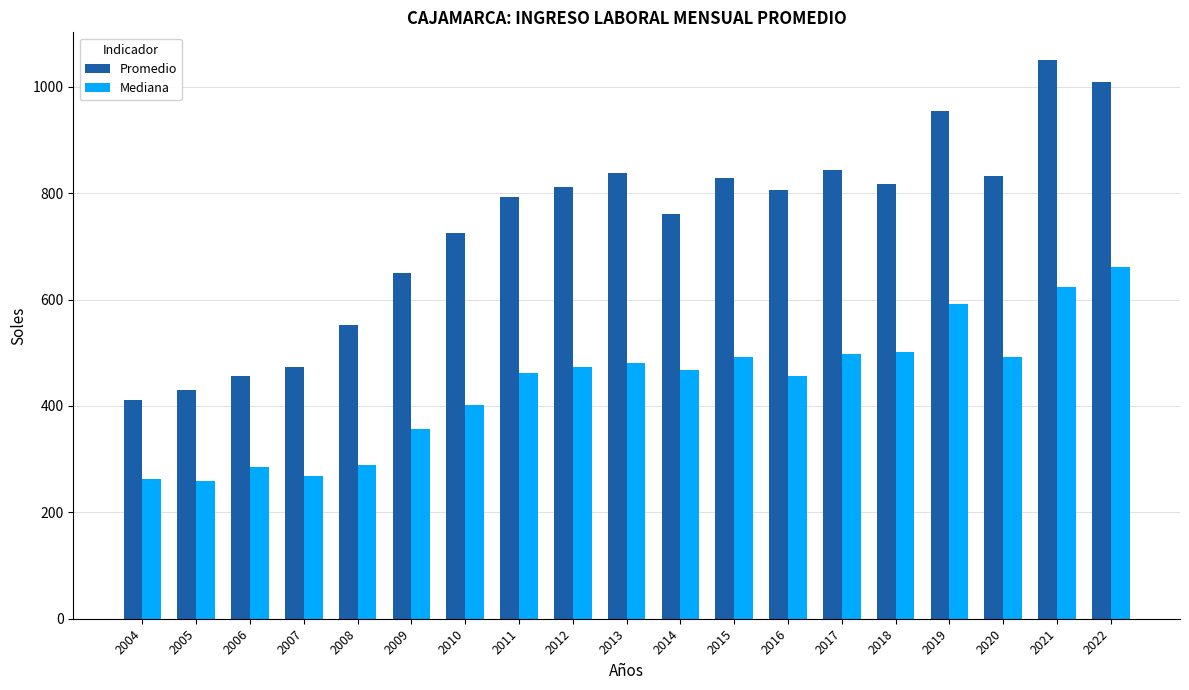

The Promedio series shows 811.9 at 2012. True or false?

True